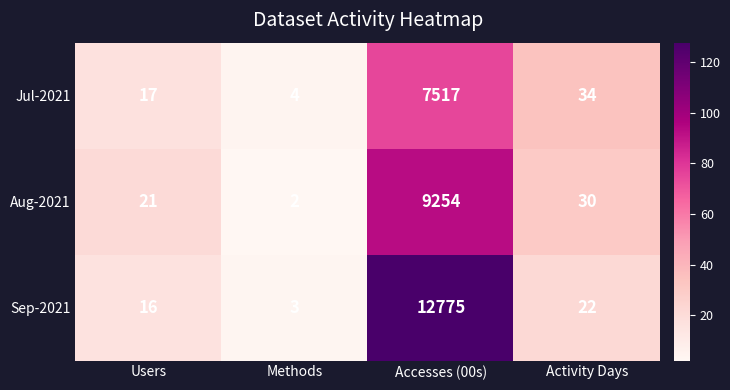

Is it true that Sep-2021 equals 18206 at Accesses (00s)?

False